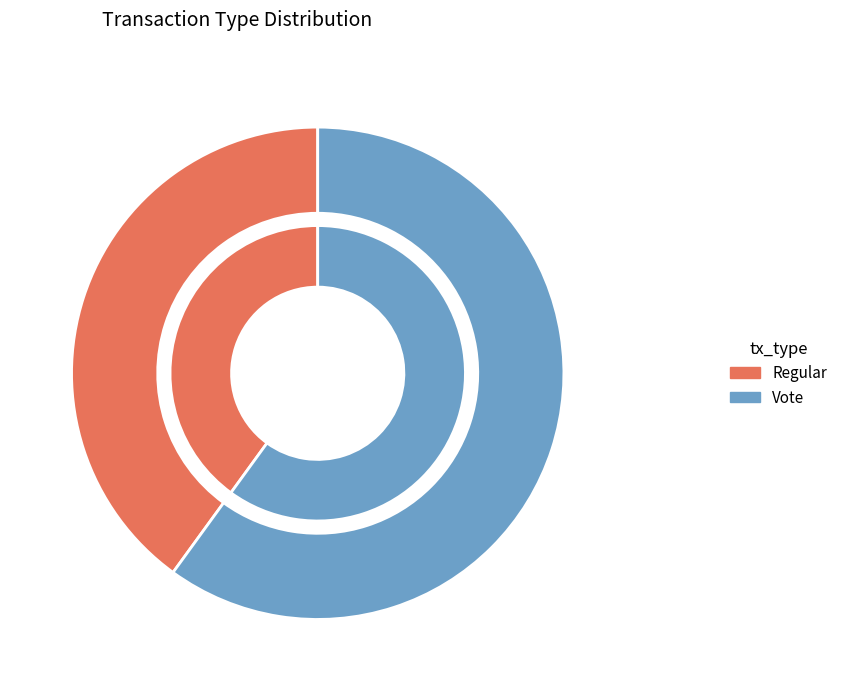

The Regular slice represents 40% of the pie. True or false?

True